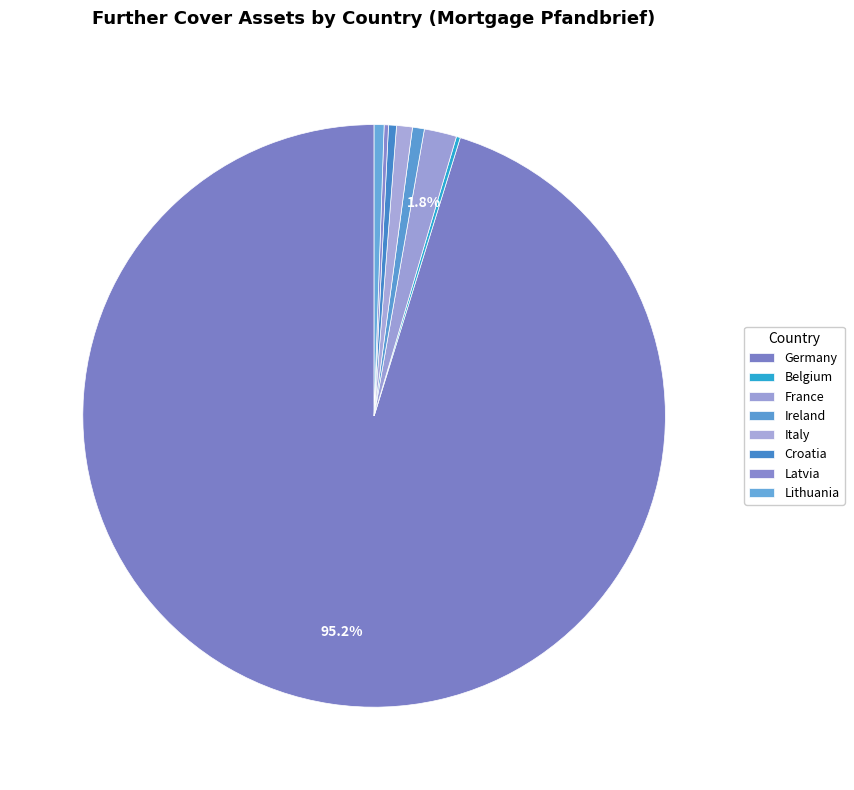

Is Germany the majority of the pie?

Yes